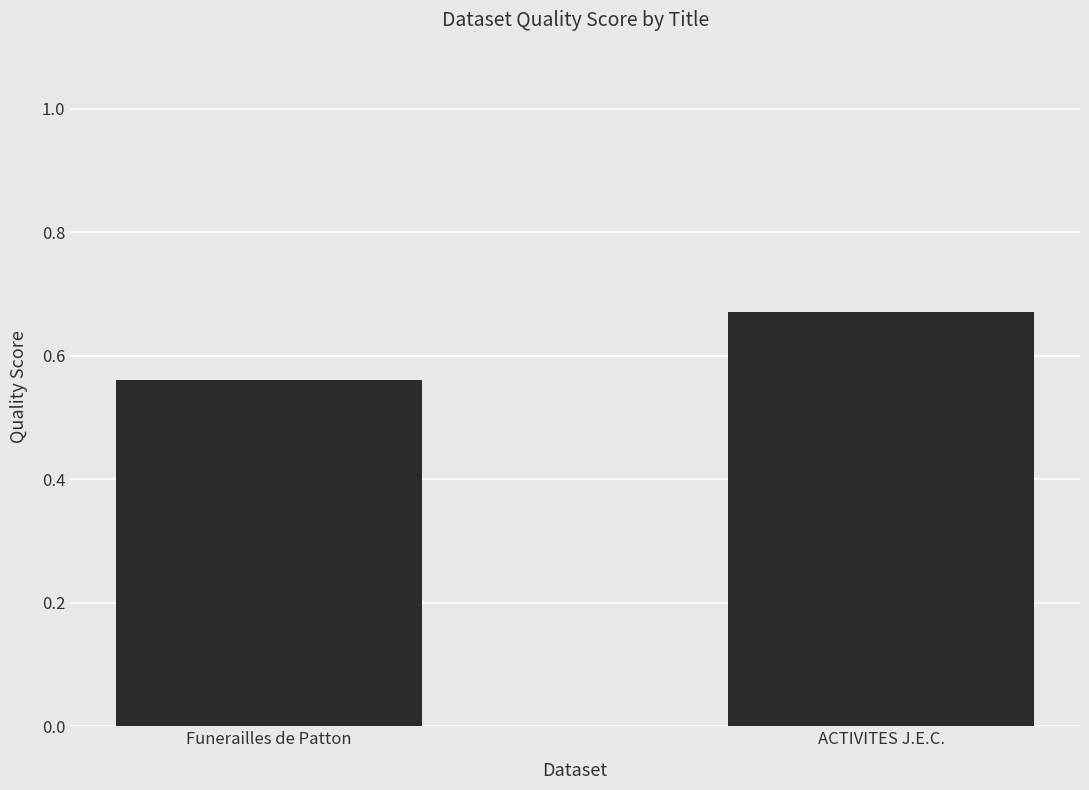

At which category does the chart reach its minimum across all series?

Funerailles de Patton